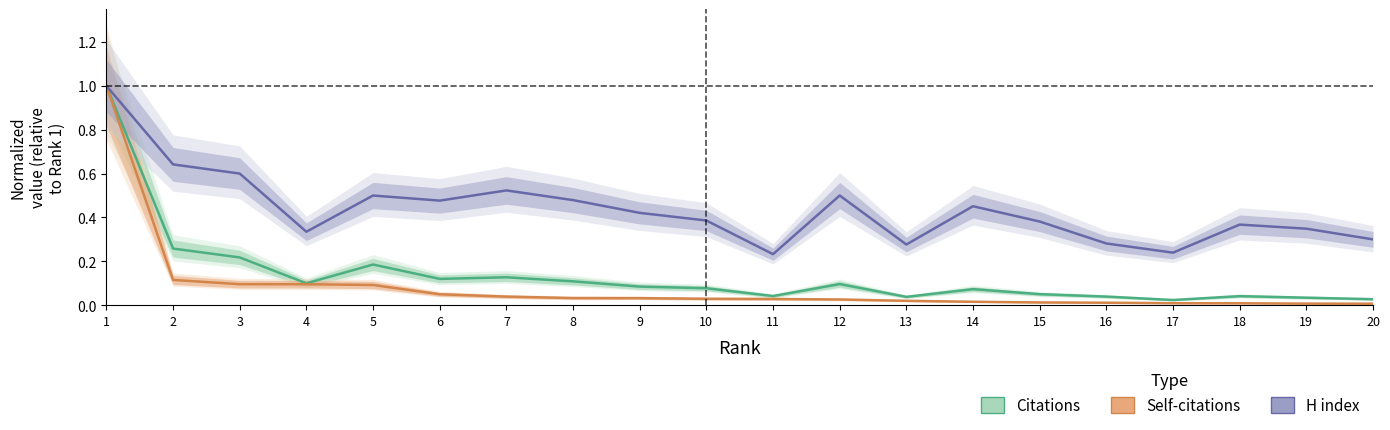

At how many categories does at least one series exceed 0?

20